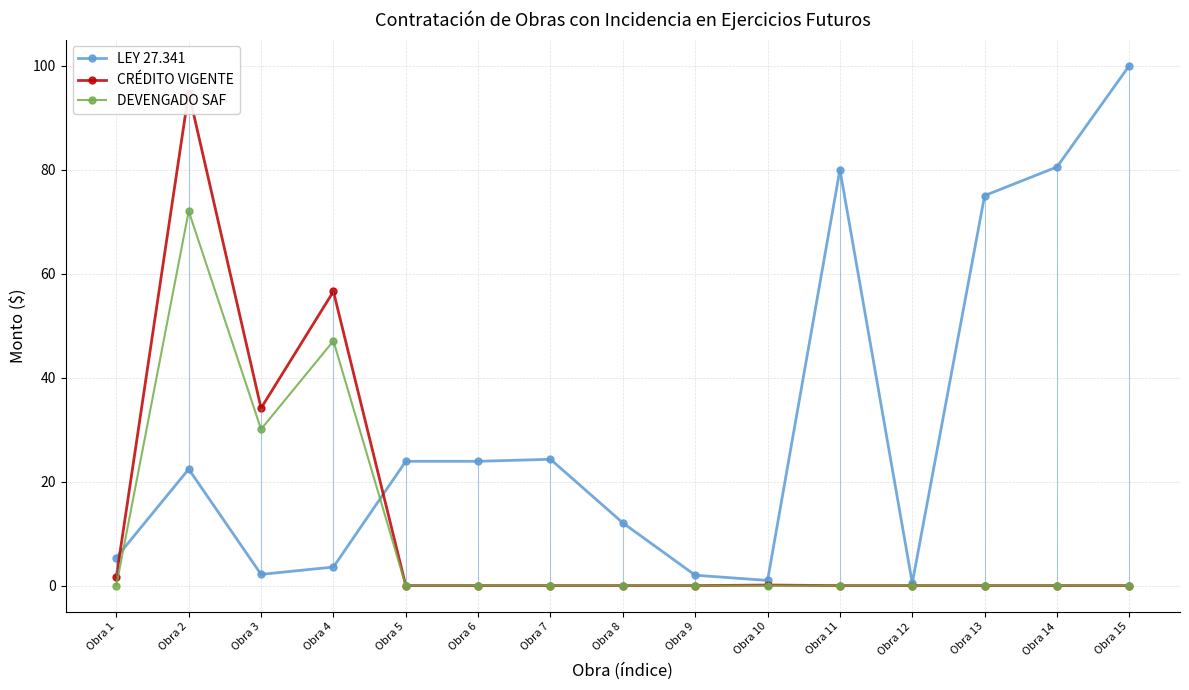

What is the difference between the second highest and second lowest values in the CRÉDITO VIGENTE series?

56.6